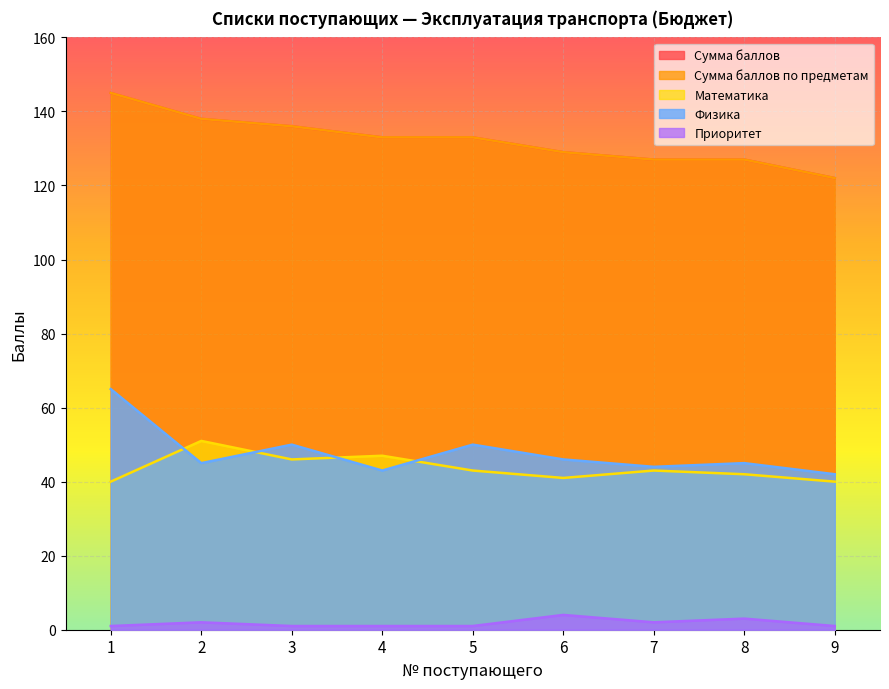

What is the minimum value for Приоритет?

1